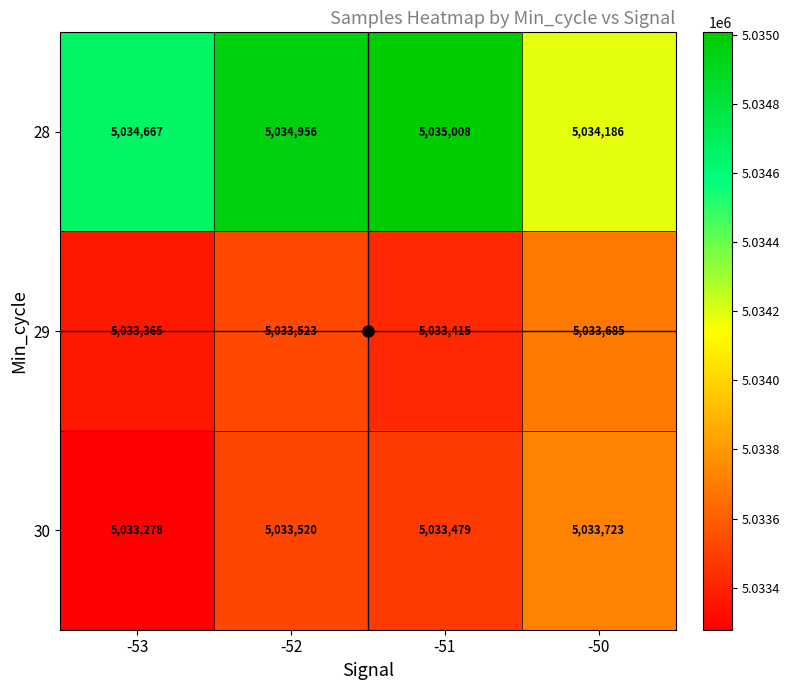

What is the spread (max minus min) of values at -51?

1593